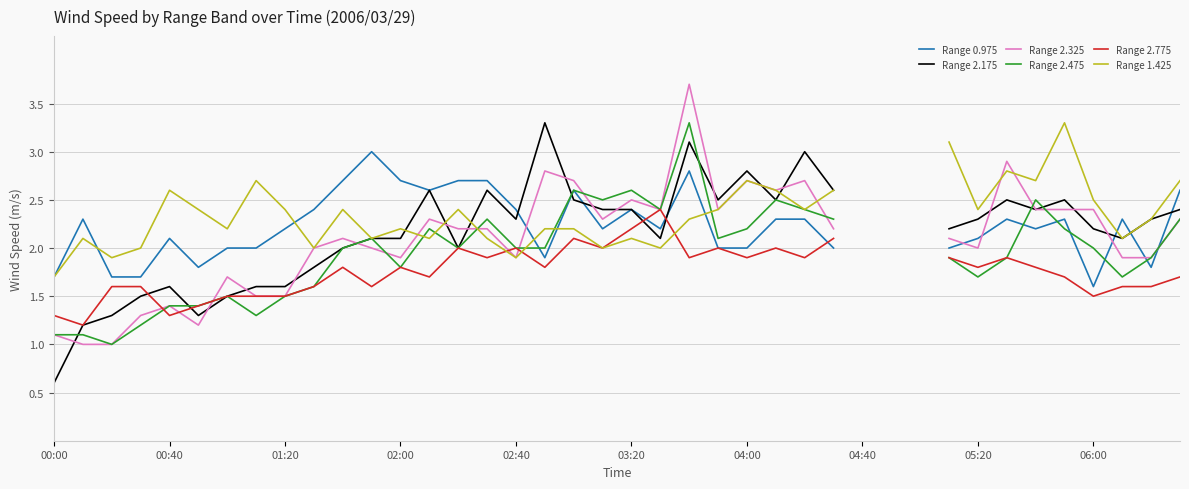

How many series are shown in this chart?

6